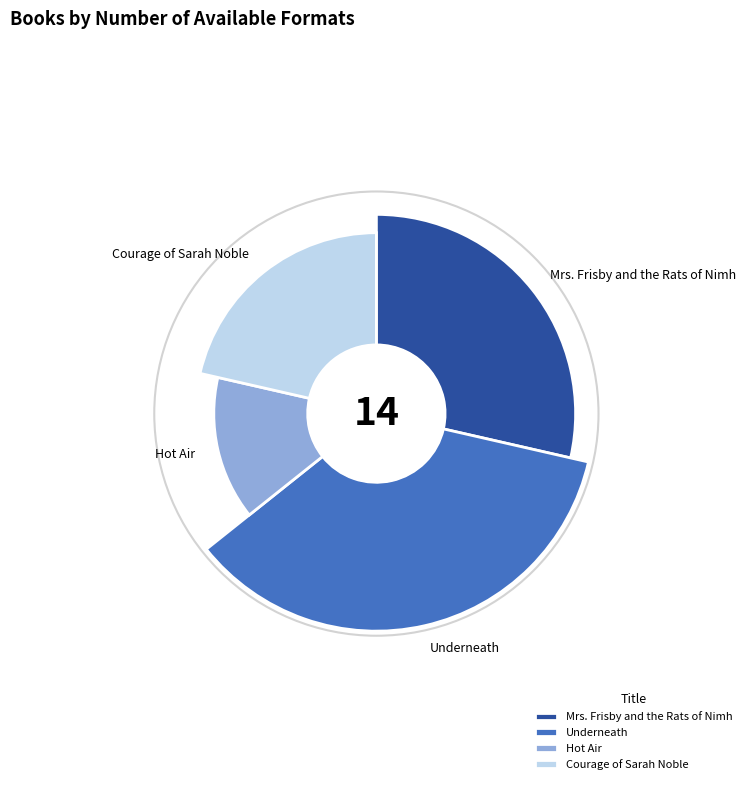

To the nearest percent, what portion does Underneath represent?

36%